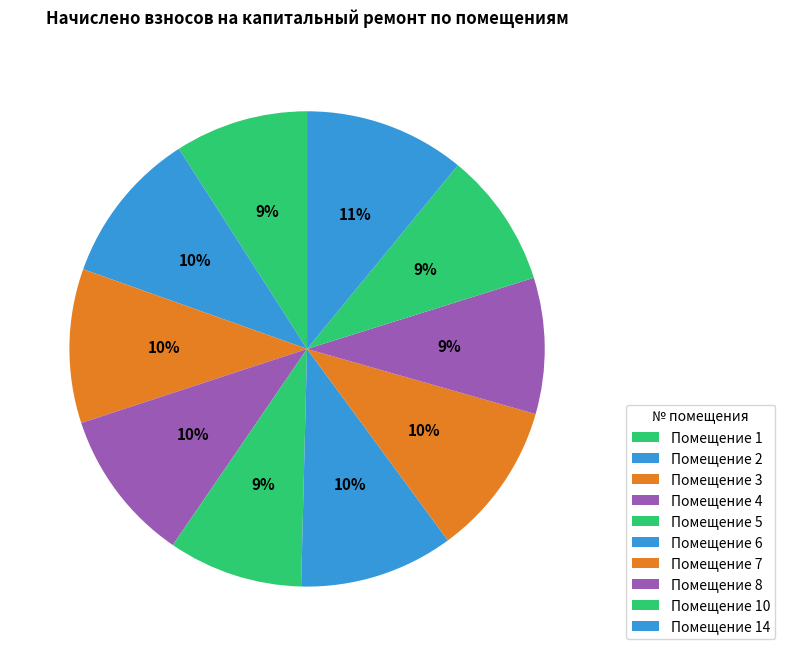

Is there any slice that represents more than half of the pie?

No